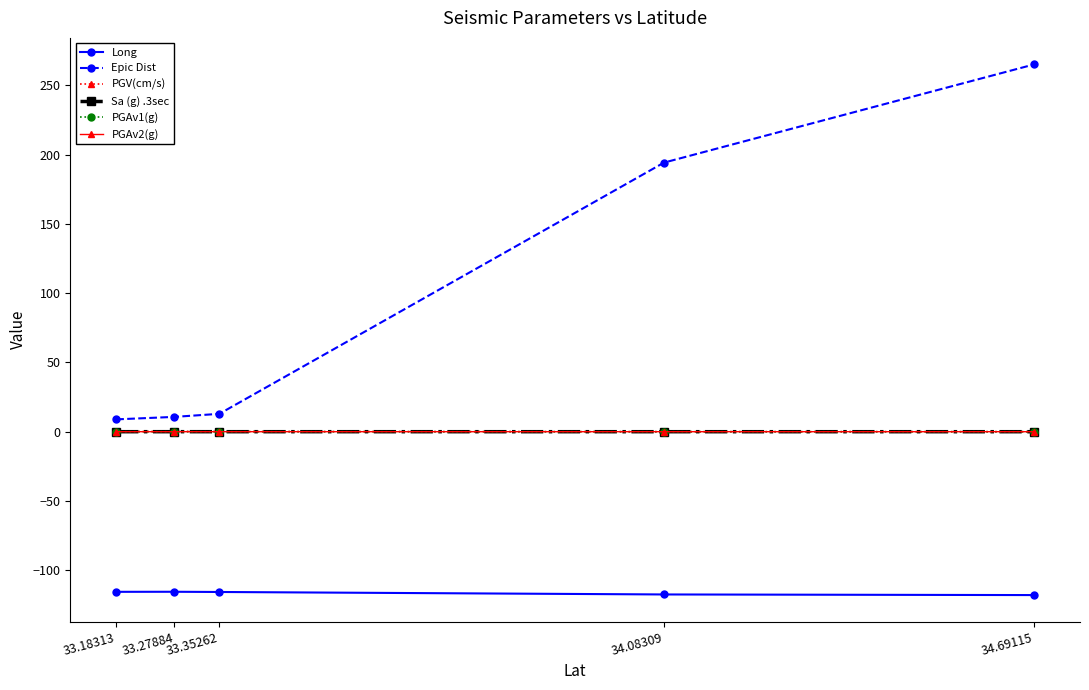

True or false: Epic Dist has more than 2 points higher than both neighbors.

False